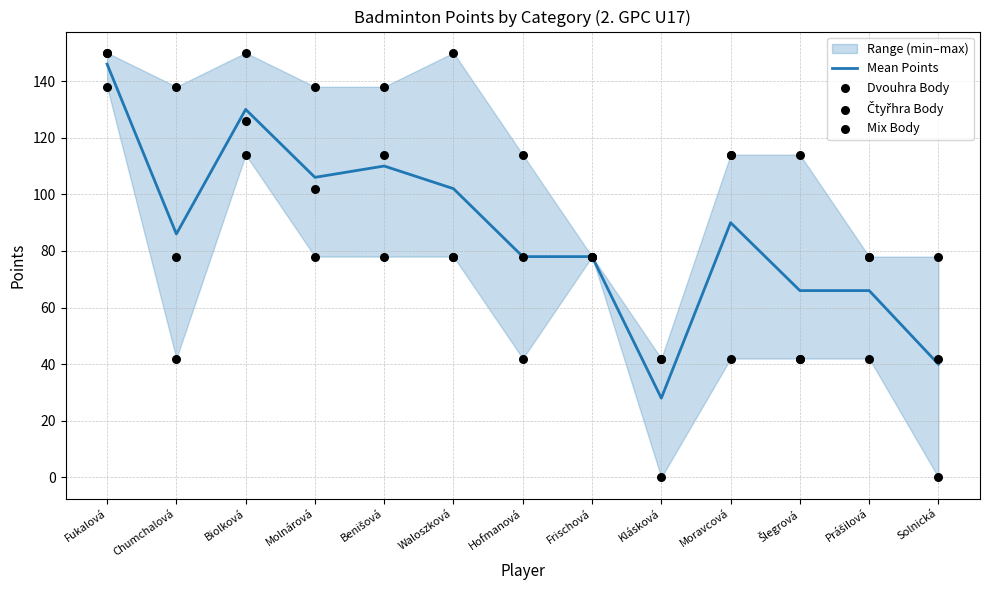

Is the value of Mean Points at Fukalová greater than the value of Dvouhra Body at Moravcová?

Yes